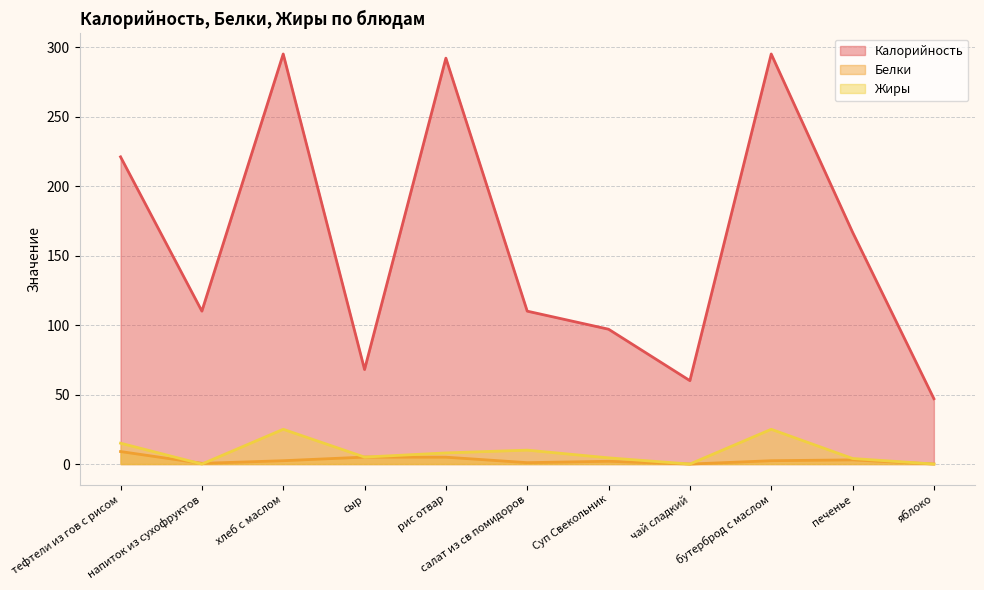

Reading left to right, extract all data points from this chart.

Калорийность: 221.0	110.0	295.0	68.0	292.0	110.0	97.0	60.0	295.0	166.8	47.0
Белки: 9.0	0.5	2.4	5.0	4.9	1.0	2.0	0.0	2.4	3.0	0.0
Жиры: 15.0	0.0	25.0	5.0	8.0	10.0	4.5	0.0	25.0	4.0	0.0